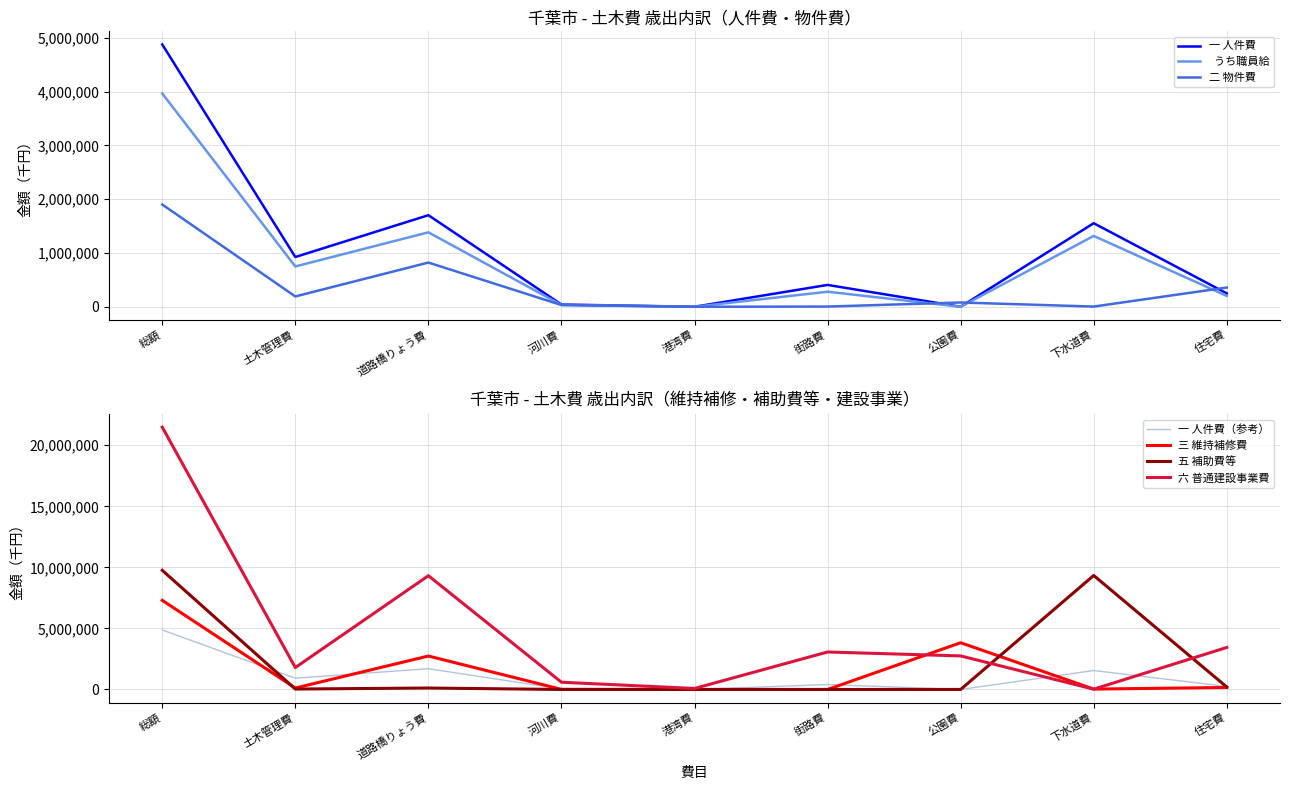

What is the average value of the   うち職員給 series?

880691